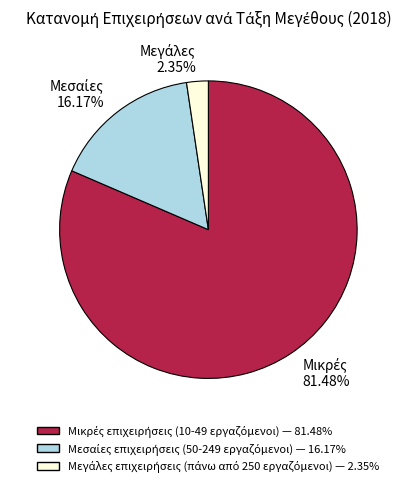

Is there any slice that represents more than half of the pie?

Yes